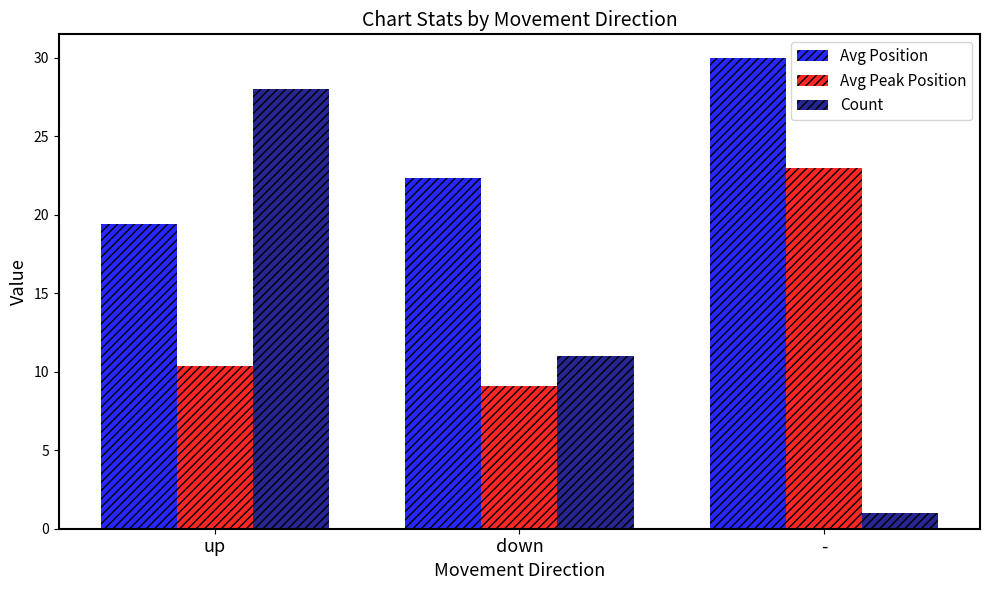

Which series has the largest range (max minus min)?

Count